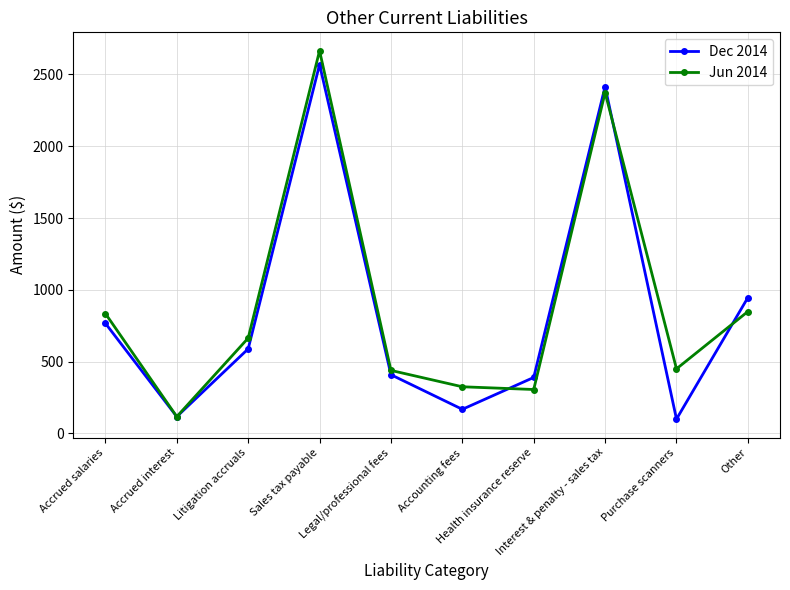

Where is the first local minimum for Dec 2014?

Accrued interest